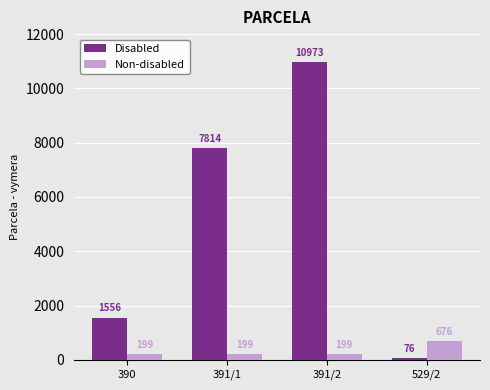

How many bars are there in each group?

2